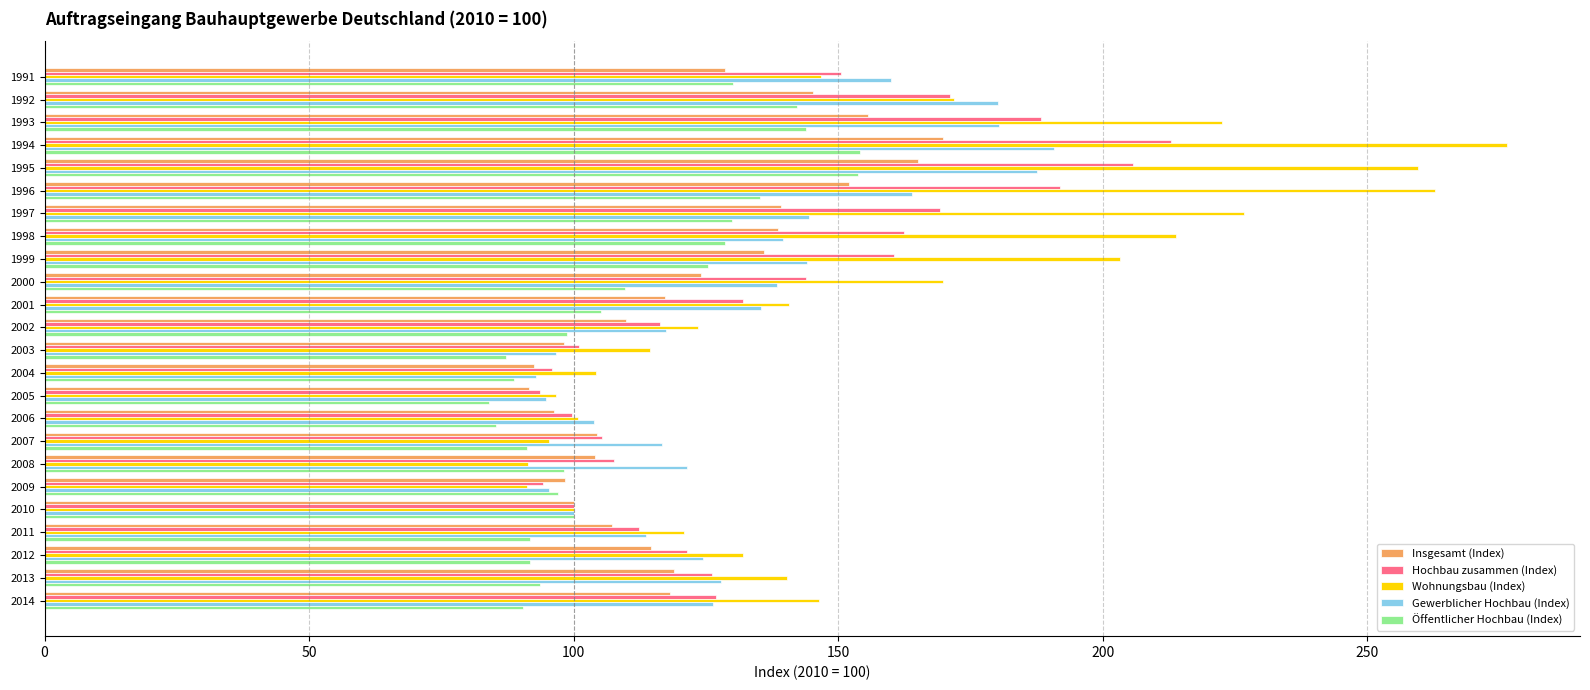

The value of Öffentlicher Hochbau (Index) at 1993 is 144.0. True or false?

True